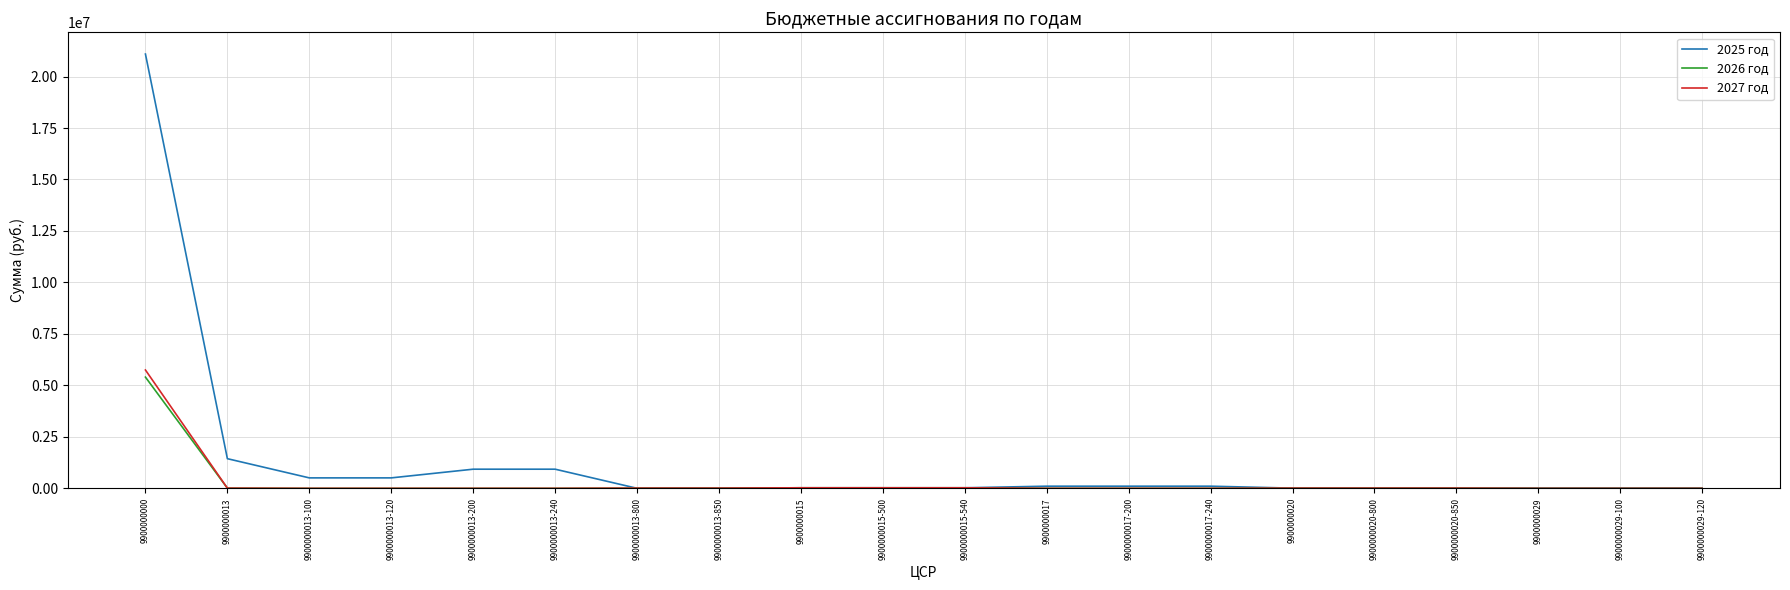

At which label does 2025 год first exceed 27000?

9900000000